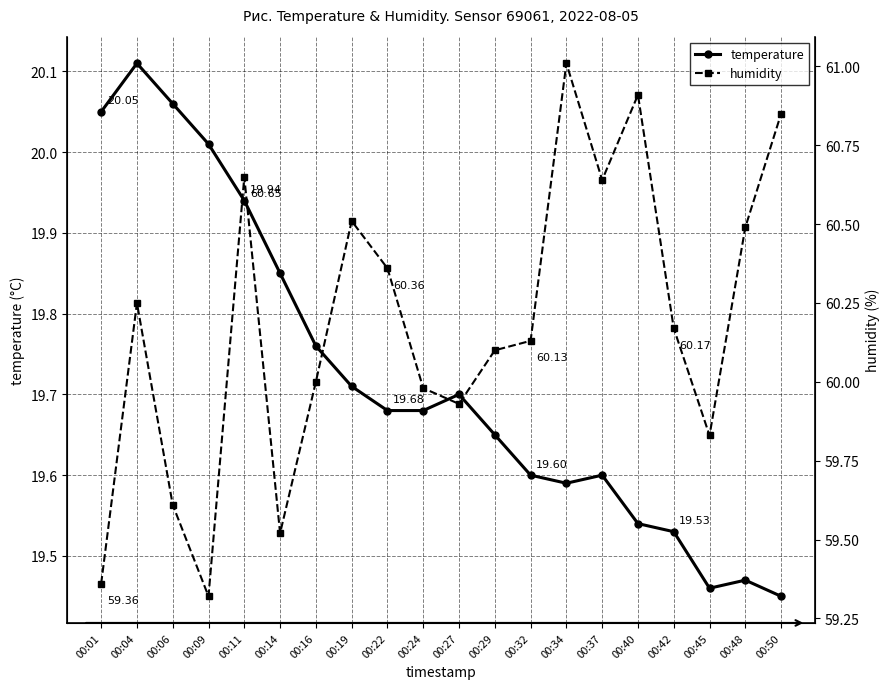

What is the total value across all series at 00:45?

79.3